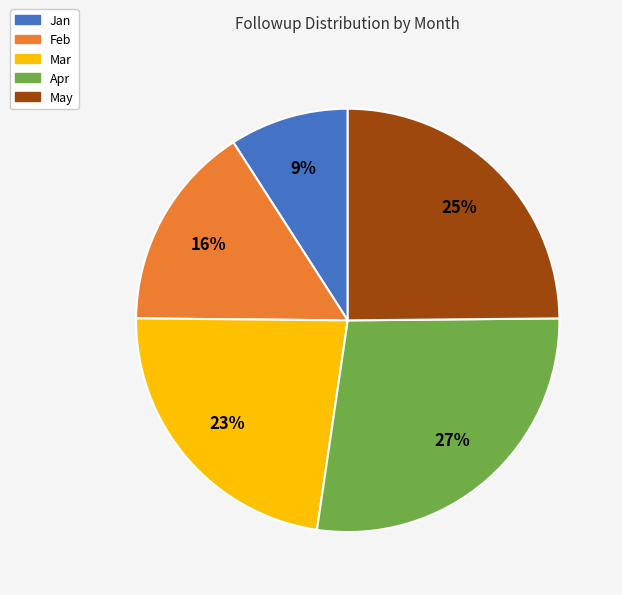

To the nearest percent, what is the combined percentage of Mar and Apr?

50%